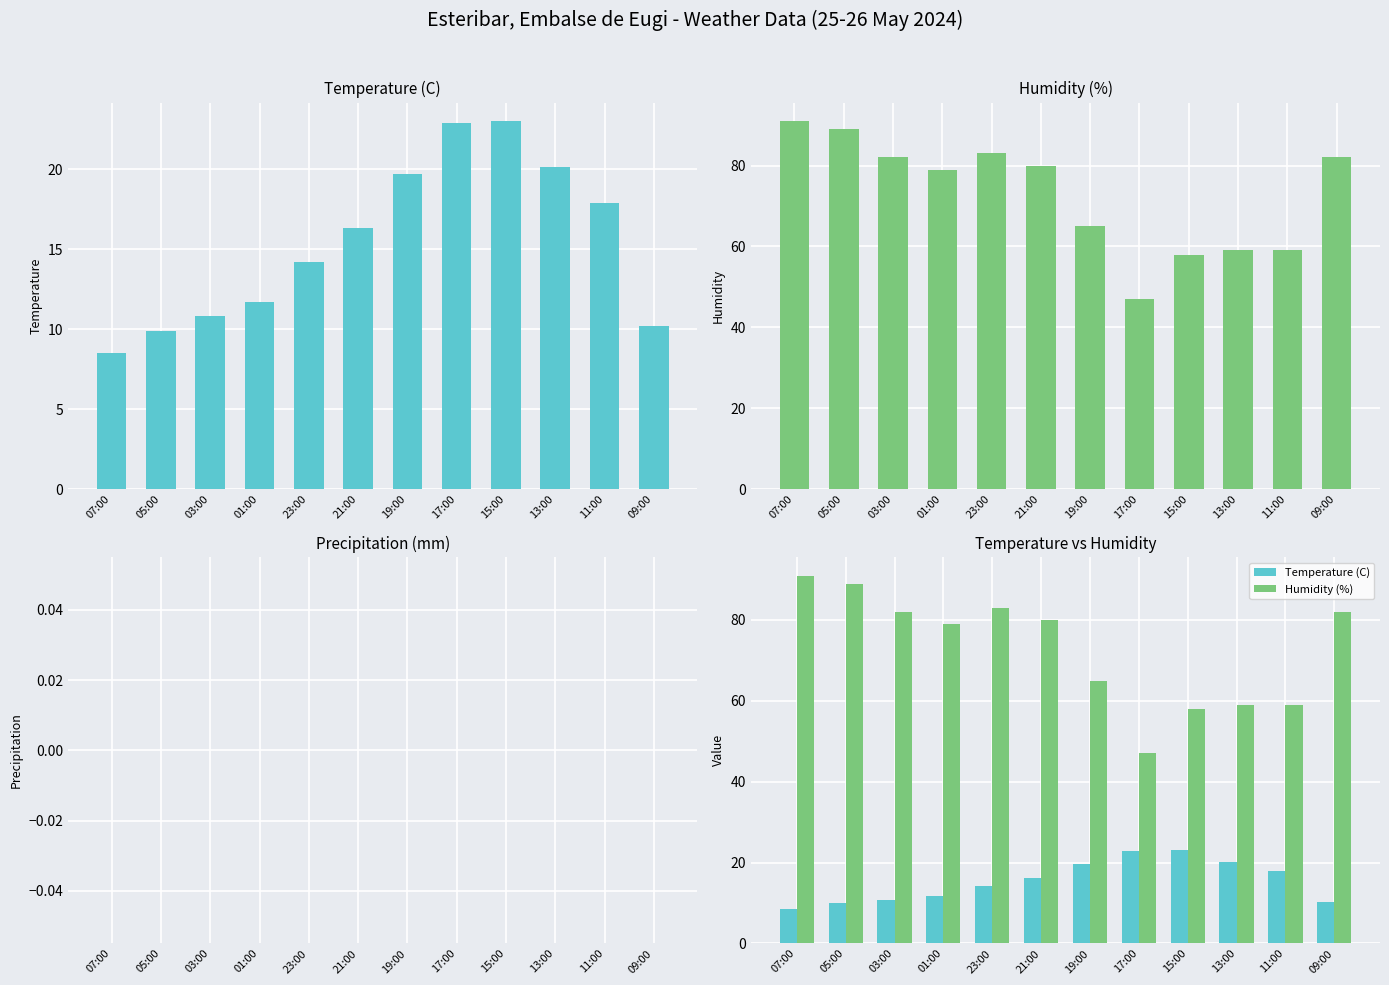

What is the difference between the second highest and second lowest values in the Humidity (%) series?

31.0